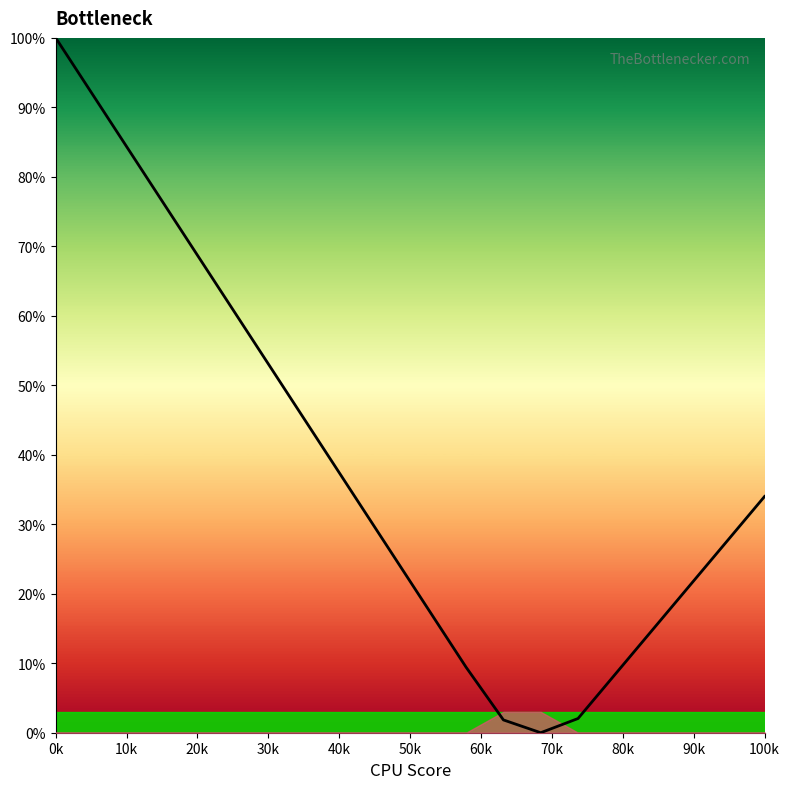

What is the greatest value displayed?

100.0